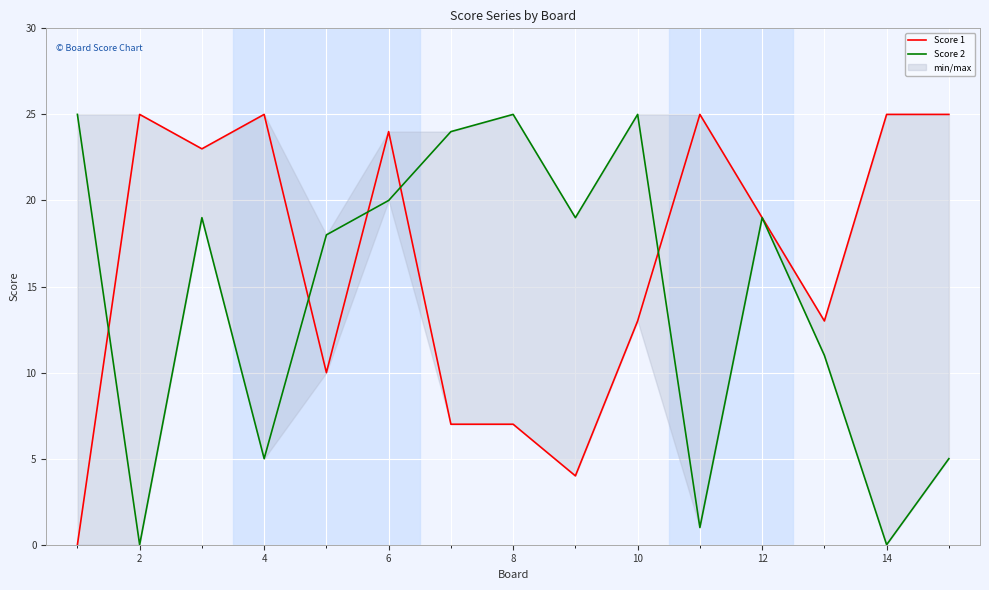

True or false: Score 2 has more than 2 points higher than both neighbors.

True